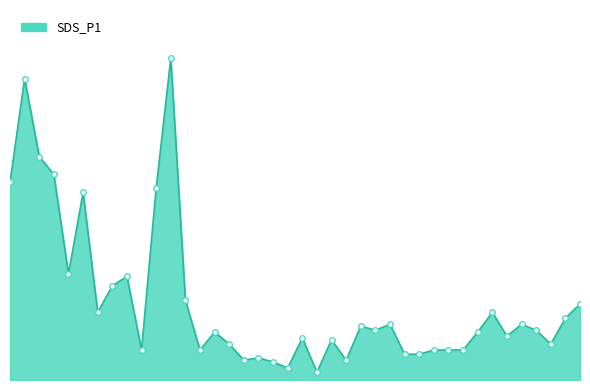

Reading left to right, extract all data points from this chart.

00:01=3.3	00:03=5.0	00:06=3.7	00:10=3.4	00:11=1.8	00:13=3.1	00:16=1.1	00:18=1.6	00:21=1.7	00:23=0.5	00:26=3.2	00:28=5.4	00:31=1.3	00:33=0.5	00:36=0.8	00:38=0.6	00:40=0.3	00:43=0.4	00:45=0.3	00:48=0.2	00:50=0.7	00:53=0.1	00:55=0.7	00:57=0.3	01:00=0.9	01:02=0.8	01:05=0.9	01:07=0.4	01:10=0.4	01:12=0.5	01:14=0.5	01:17=0.5	01:19=0.8	01:22=1.1	01:24=0.7	01:27=0.9	01:29=0.8	01:32=0.6	01:34=1.0	01:36=1.3